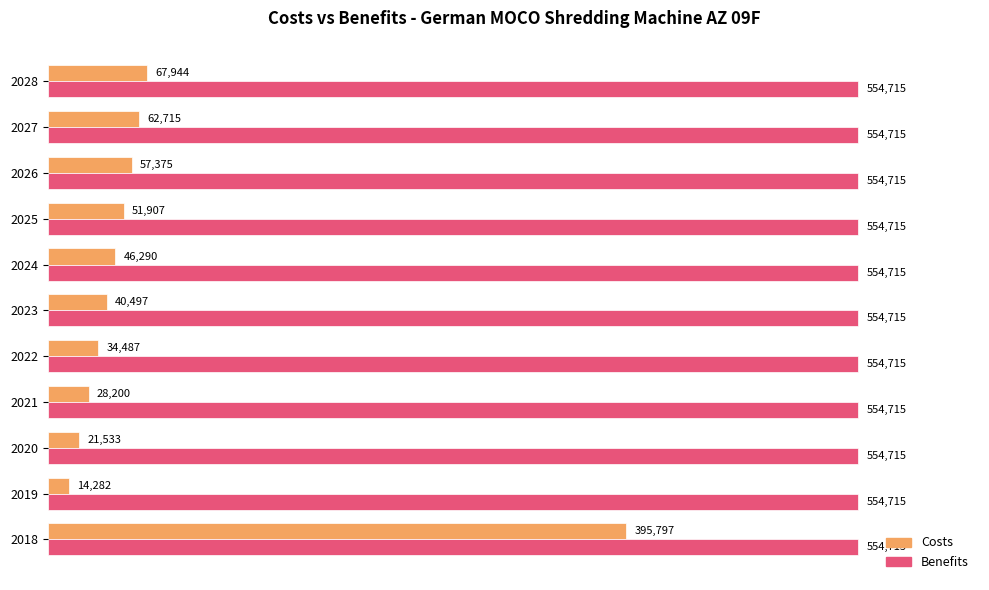

True or false: Benefits has a value of 981970.6 at 2024.

False